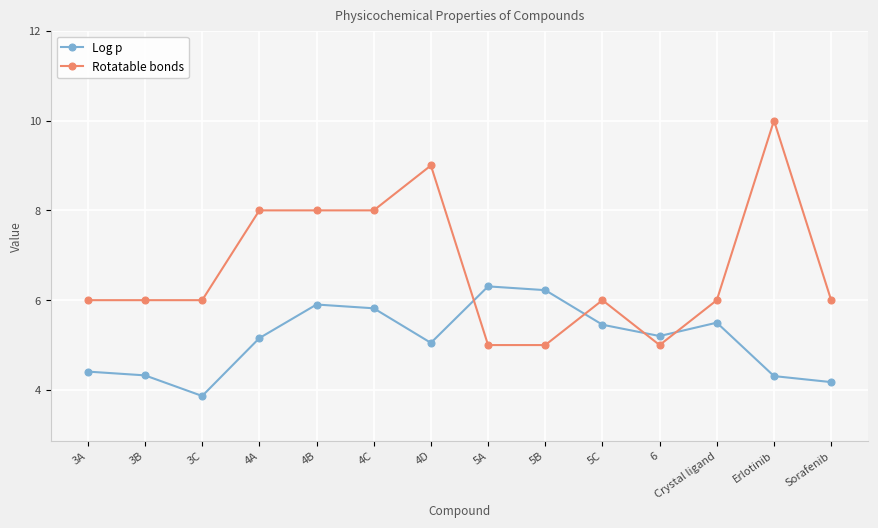

What is the value of the Rotatable bonds point at the 11th from the left?

5.0